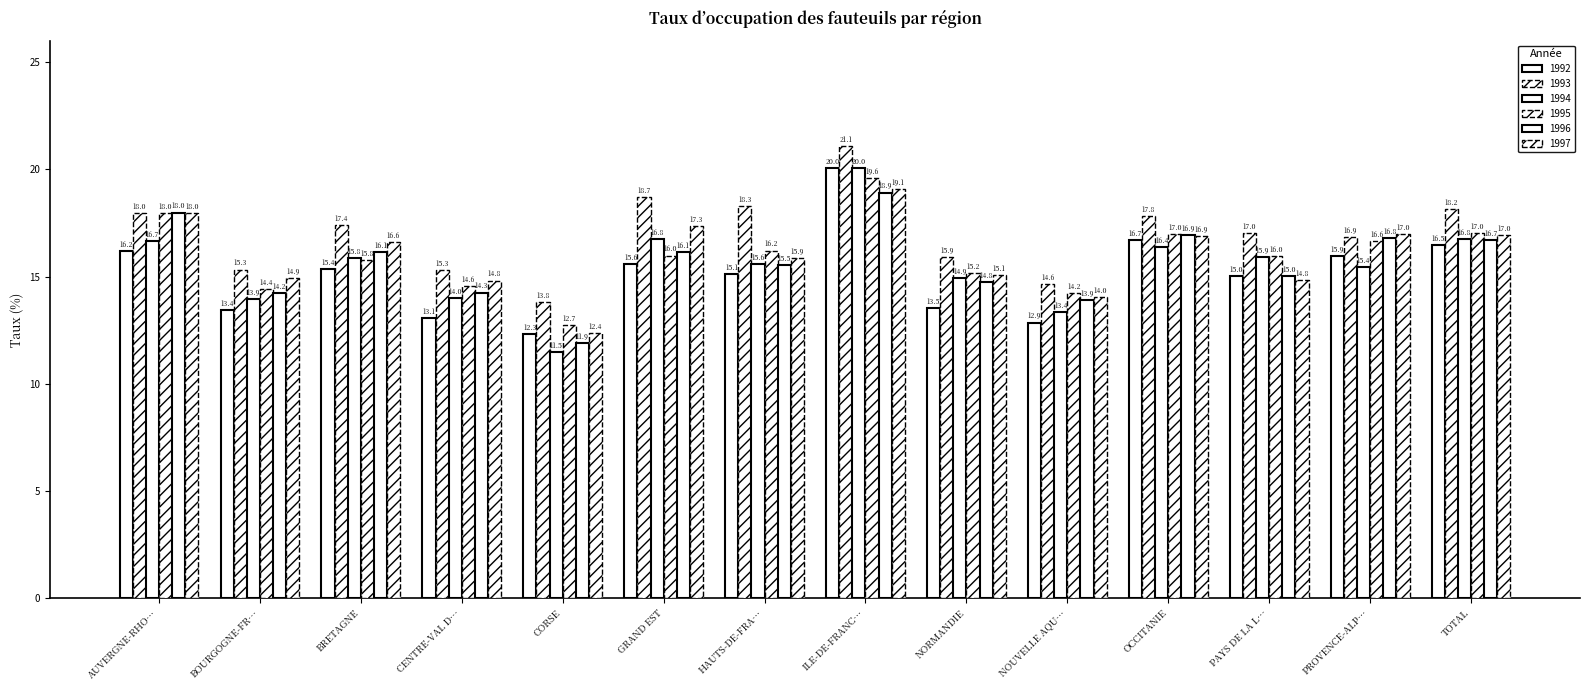

Where is 1993 nearest to the value 17?

PAYS DE LA L…